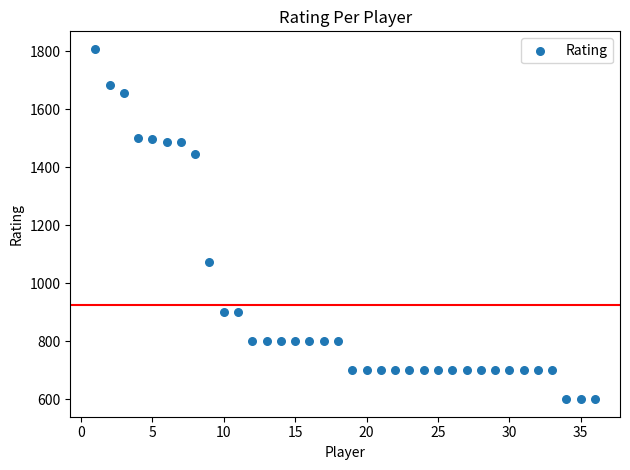

What is the range of X values (max minus min)?

35